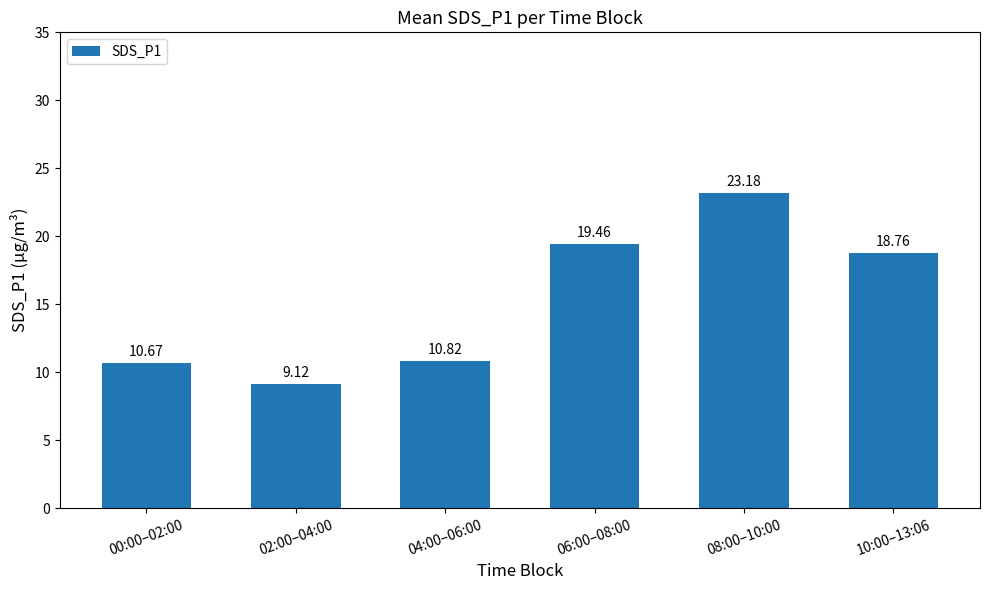

Is it true that the value at 10:00–13:06 is 18.8?

True